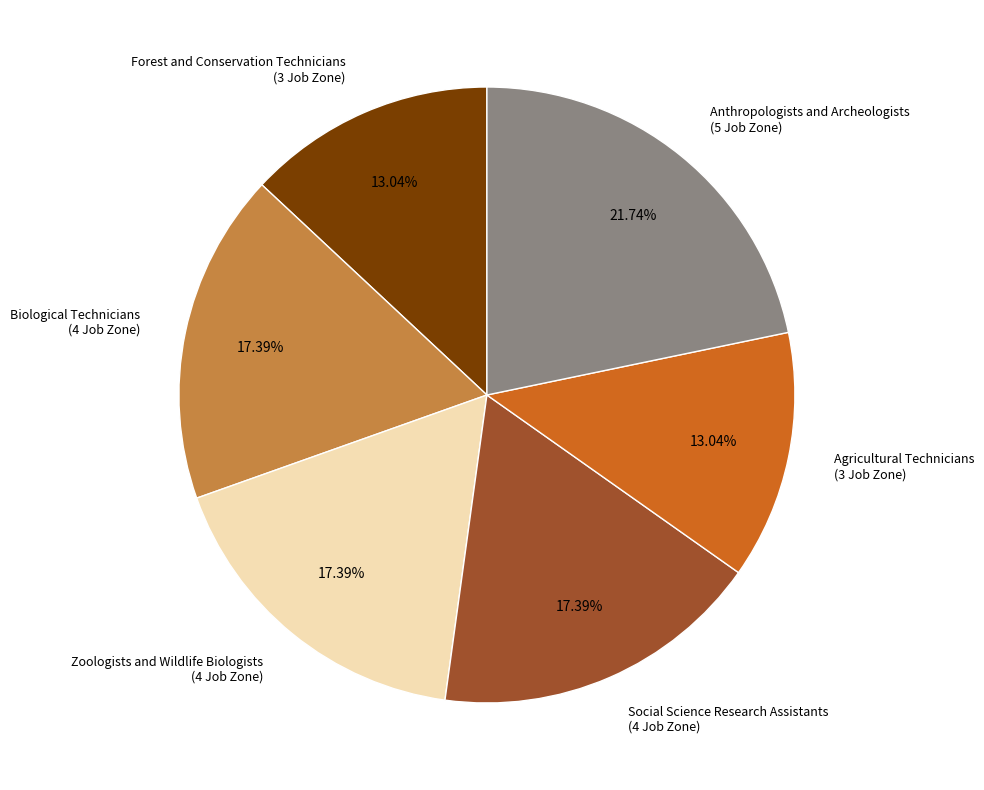

Approximately how many times larger is the value at Zoologists and Wildlife Biologists compared to Biological Technicians?

1.0